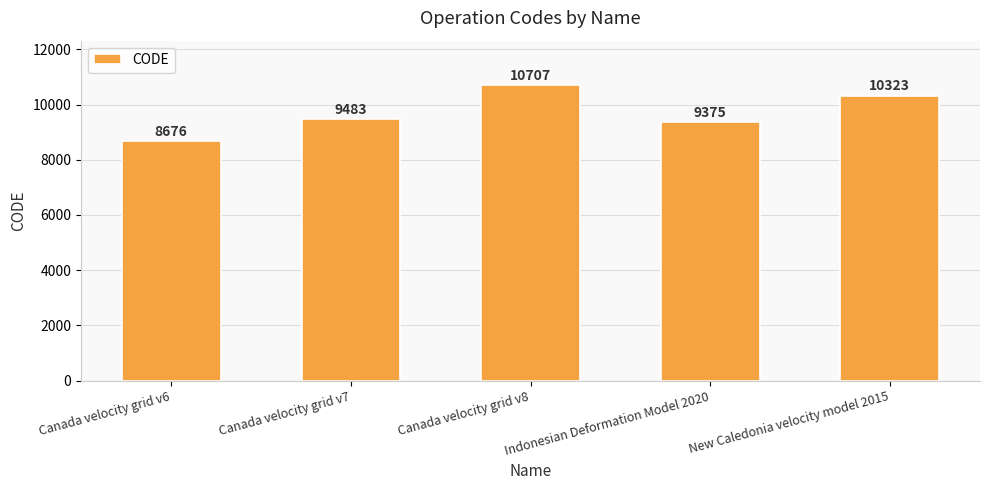

What is the approximate value at Canada velocity grid v8?

10707